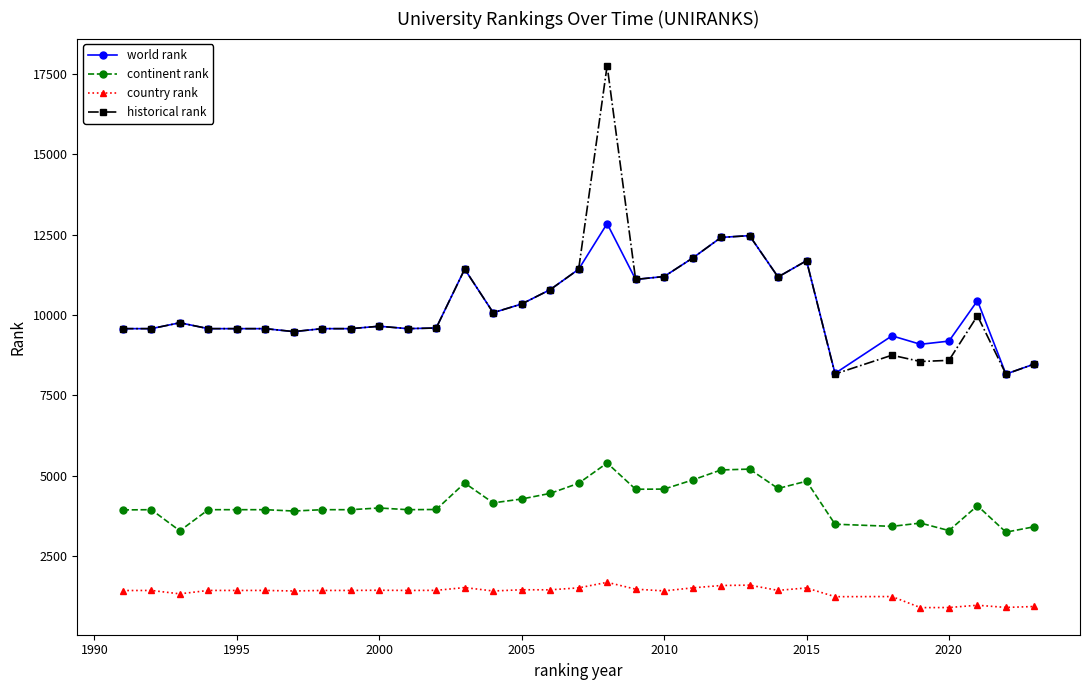

How many distinct data groups are displayed?

4